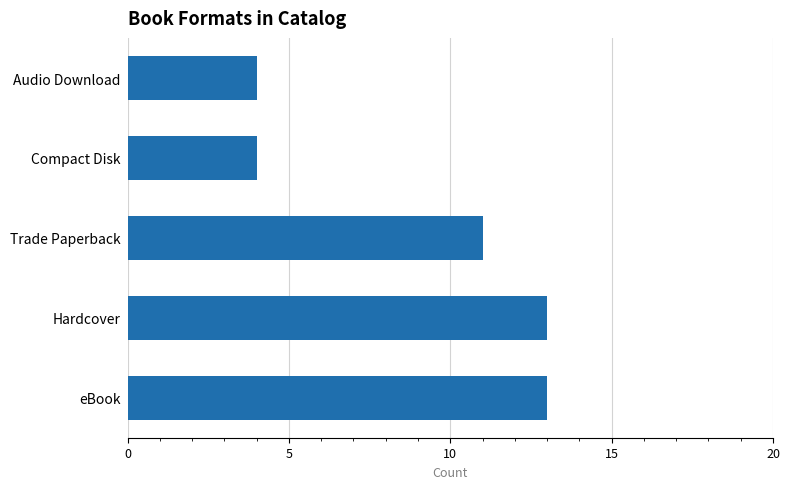

What is the smallest value displayed?

4